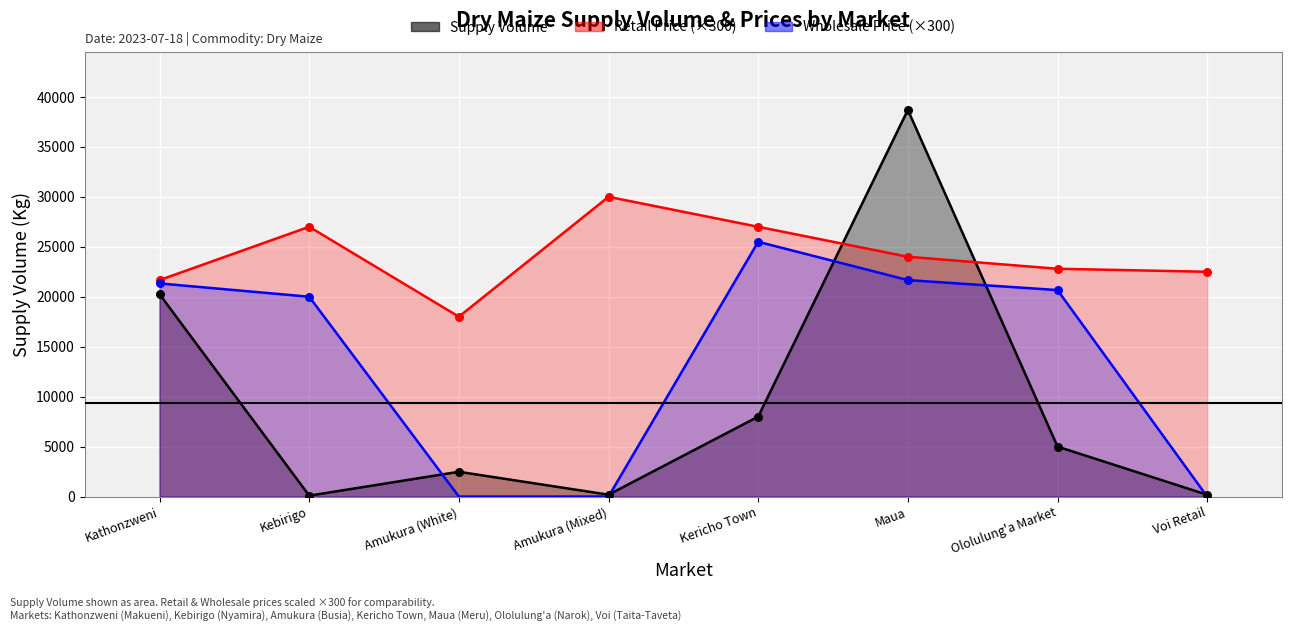

Which has a higher value, Ololulung'a Market or Kathonzweni?

Kathonzweni